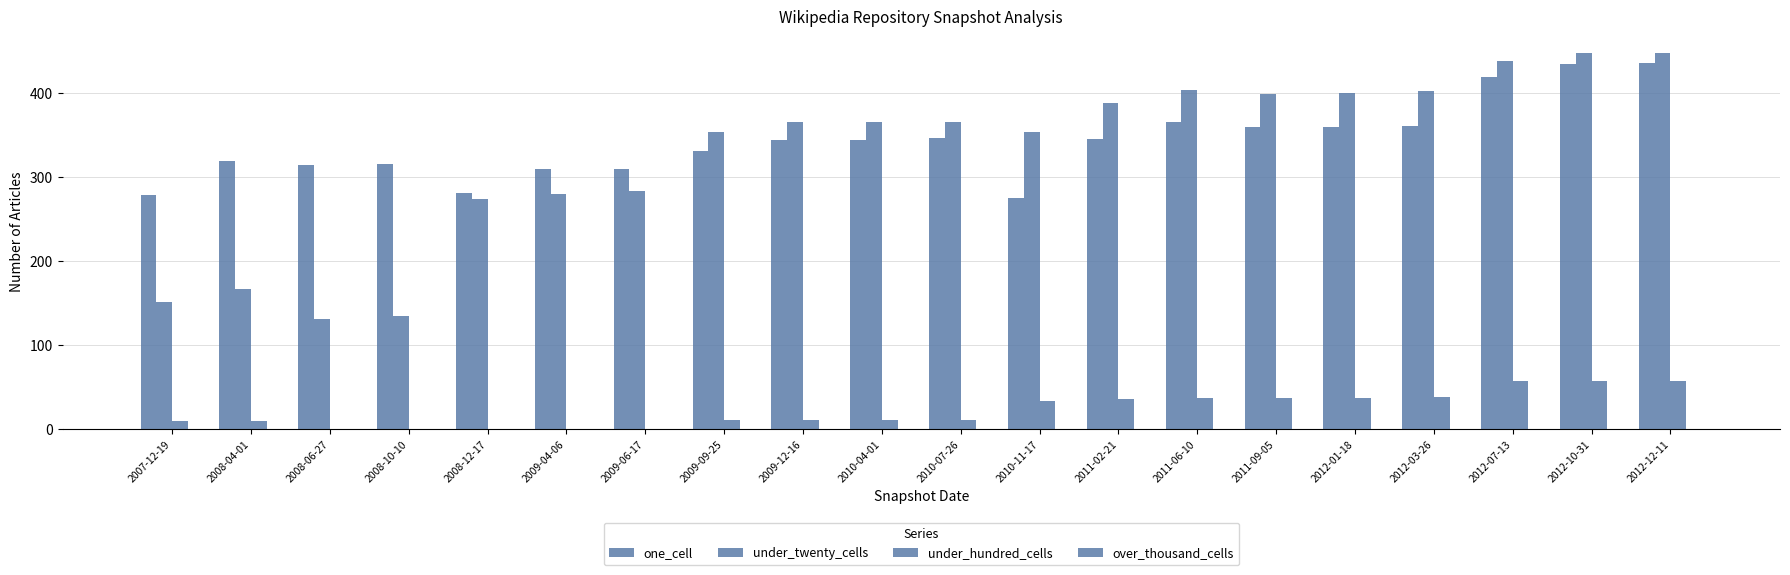

Count the number of categories in the chart.

20